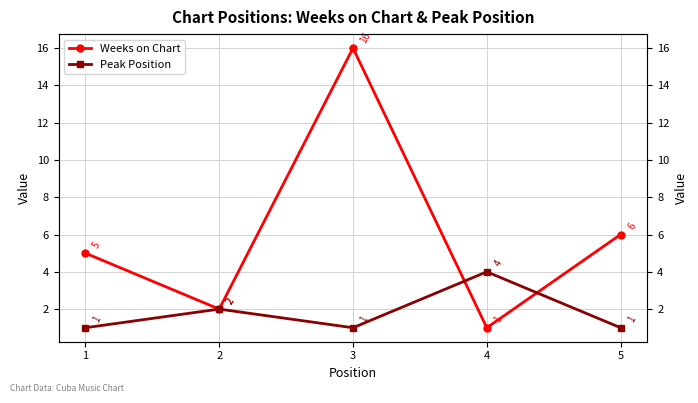

Does the chart have visible grid lines?

Yes